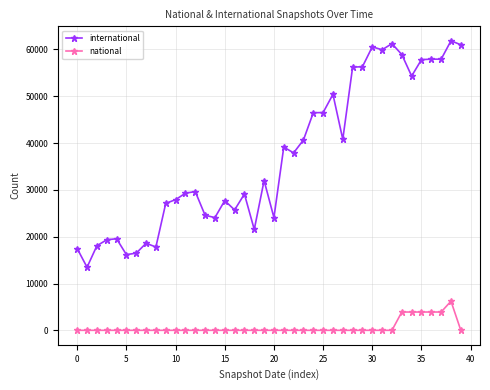

Which series has the widest spread of values?

international